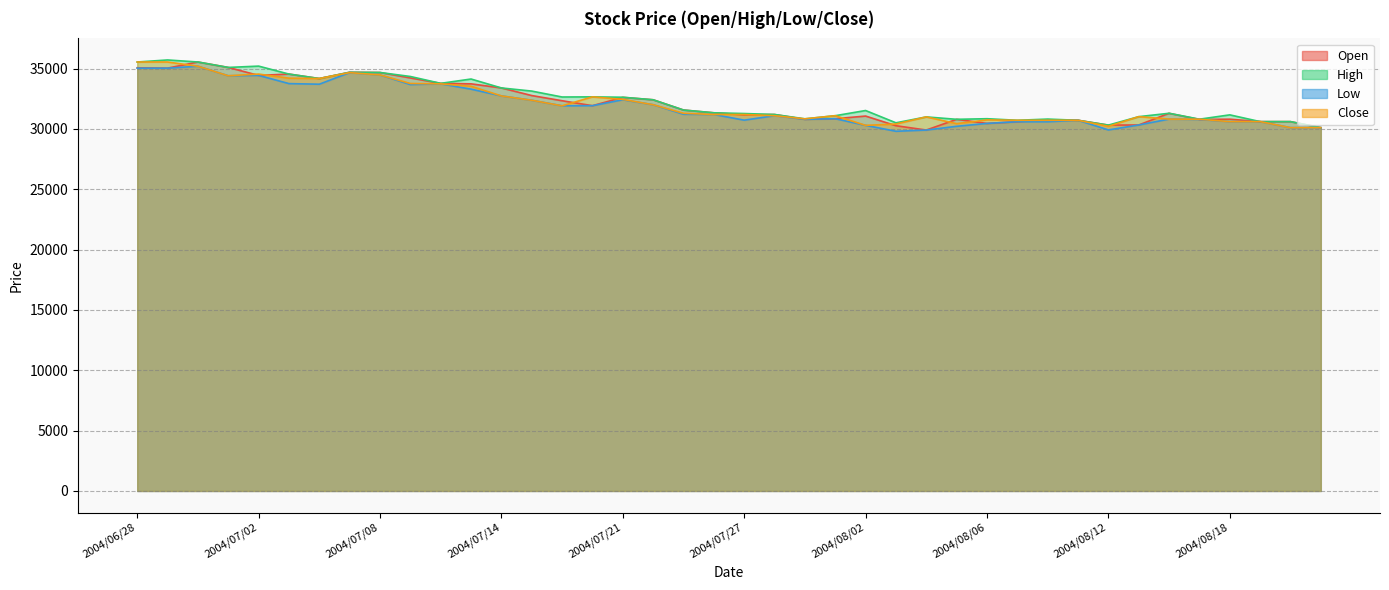

Reading right to left, what are all the values shown in this chart?

Open: 30110	30610	30610	30810	30790	31300	30330	30320	30720	30760	30600	30460	30800	29910	30270	31070	30850	30800	31200	31170	31340	31570	32420	32620	31930	32340	32770	33400	33740	33780	34230	34680	34700	34180	34550	34440	35100	35550	35040	35070
High: 30110	30610	30610	31170	30810	31300	31020	30320	30720	30820	30720	30850	30800	31000	30510	31530	31100	30840	31200	31280	31340	31570	32420	32630	32660	32650	33140	33400	34140	33780	34350	34680	34700	34180	34550	35210	35100	35550	35720	35550
Low: 30110	30110	30610	30610	30790	30820	30330	29920	30720	30600	30600	30460	30220	29910	29810	30300	30850	30800	31100	30730	31200	31220	32010	32420	31930	31920	32380	32740	33300	33740	33680	34480	34670	33710	33760	34440	34410	35200	35040	35040
Close: 30110	30110	30610	30610	30810	30820	31020	30220	30720	30720	30720	30750	30440	31000	30410	30300	31100	30840	31100	31200	31200	31300	32010	32450	32660	31920	32380	32740	33540	33740	33770	34480	34670	34180	34210	34550	34410	35200	35550	35550